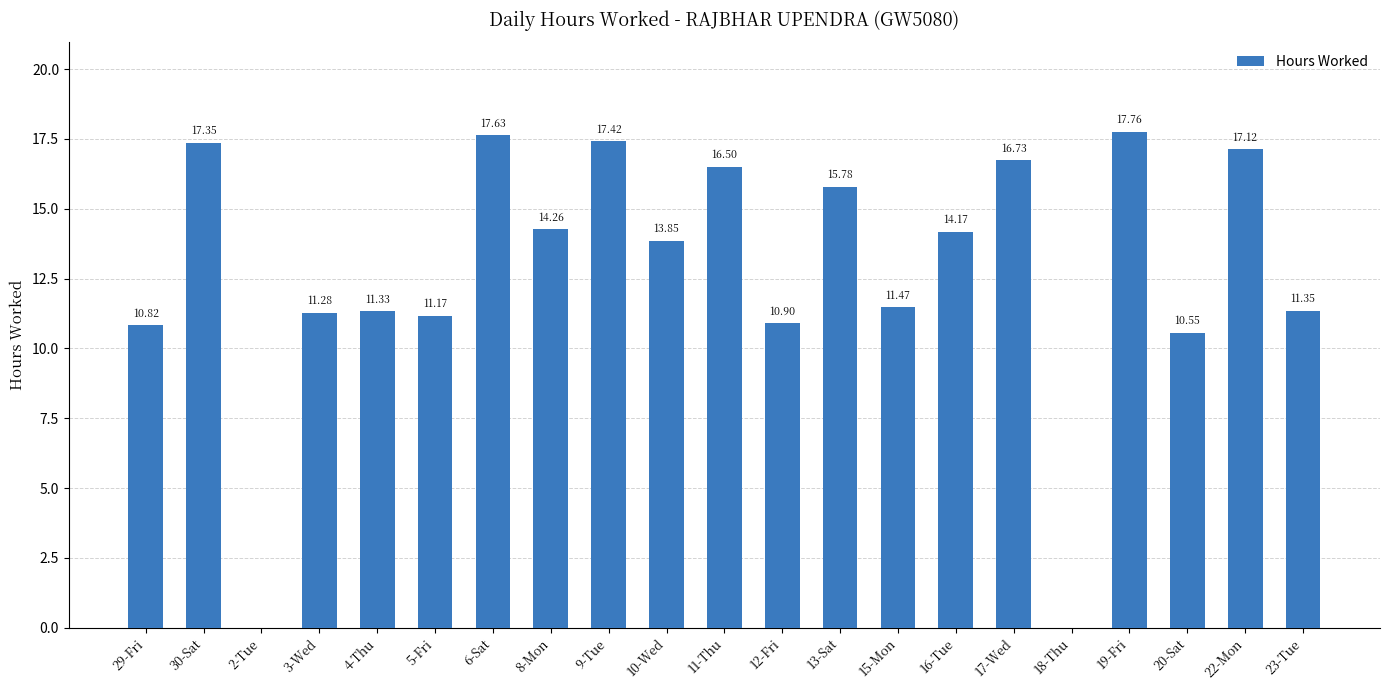

The chart shows a value of 11.5 at 15-Mon. True or false?

True